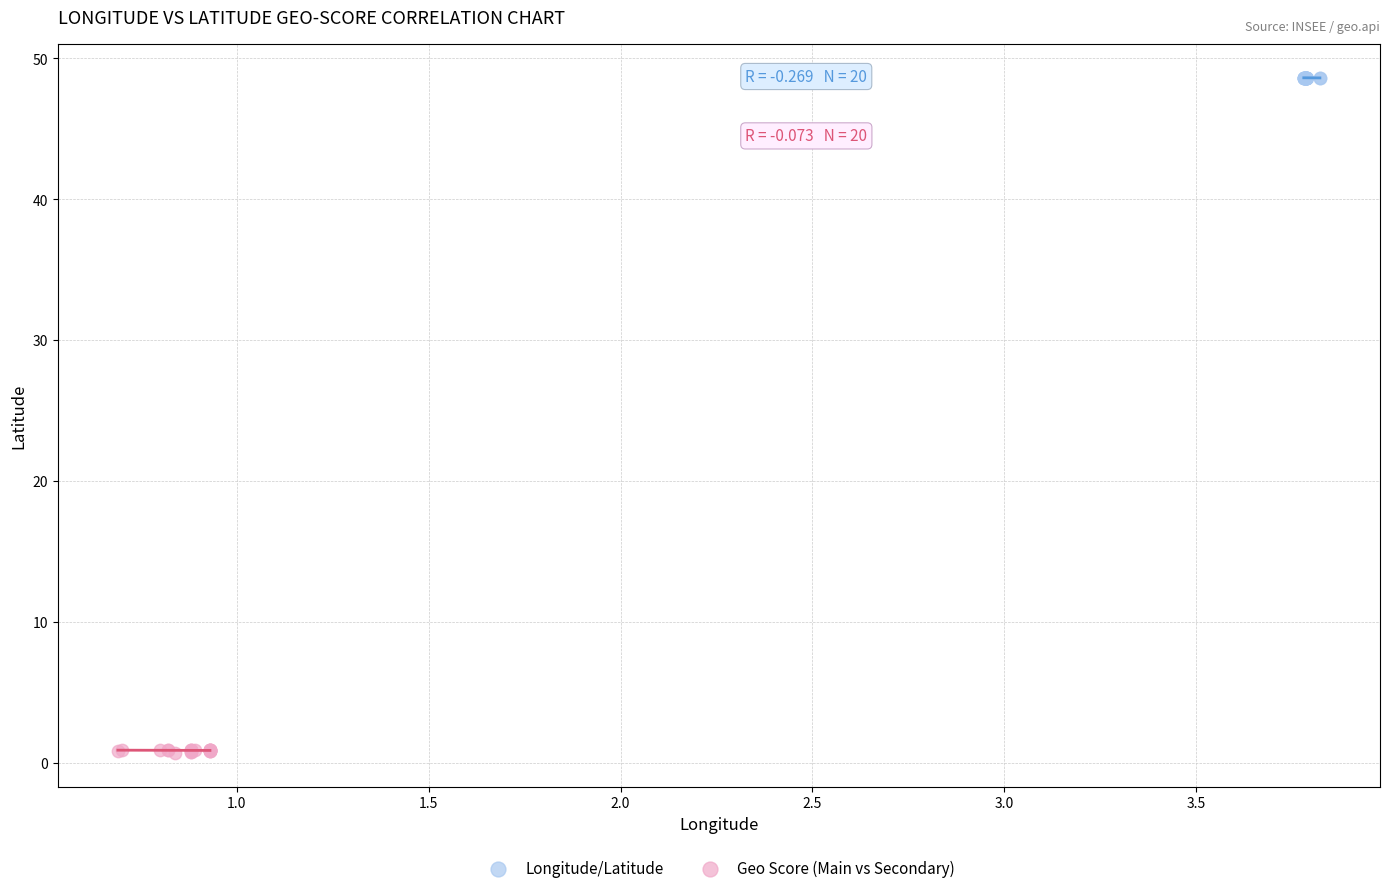

Which series contains the lowest Y value?

Geo Score (Main vs Secondary)